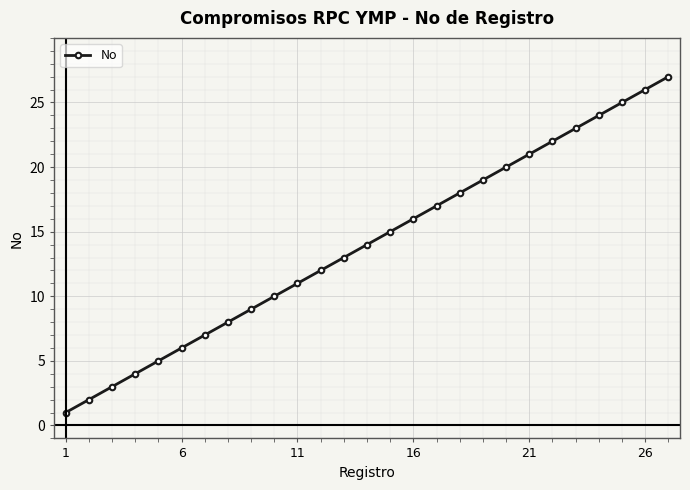

True or false: the data has more than 1 interior local peaks.

False